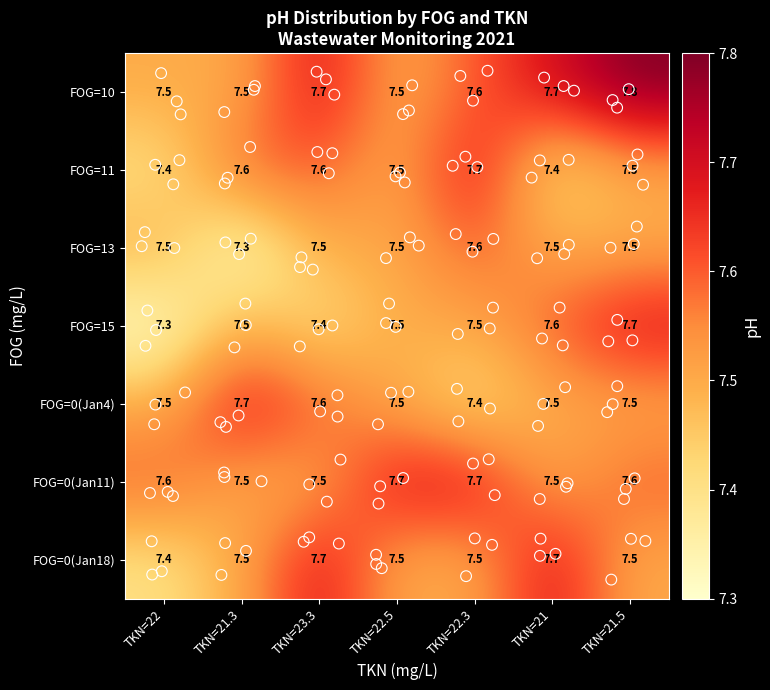

Count the number of data series in this chart.

7